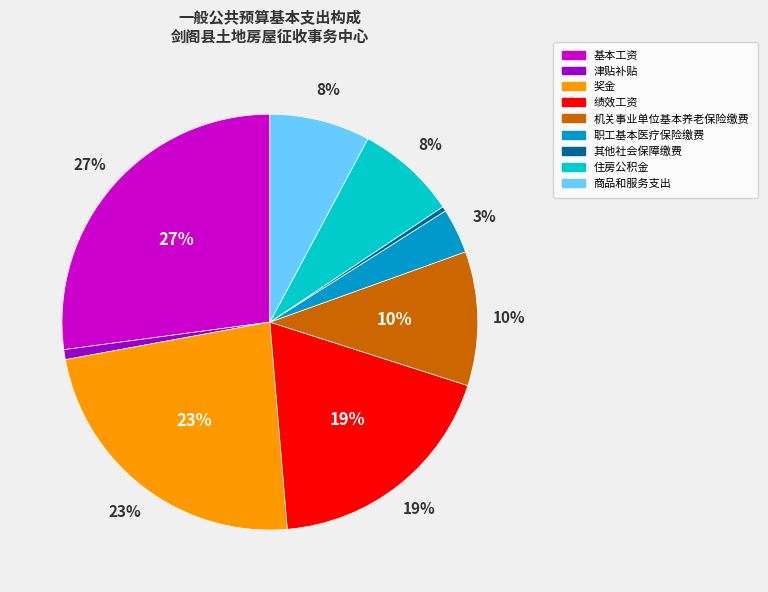

Is it true that 商品和服务支出 is 16% of the pie?

False